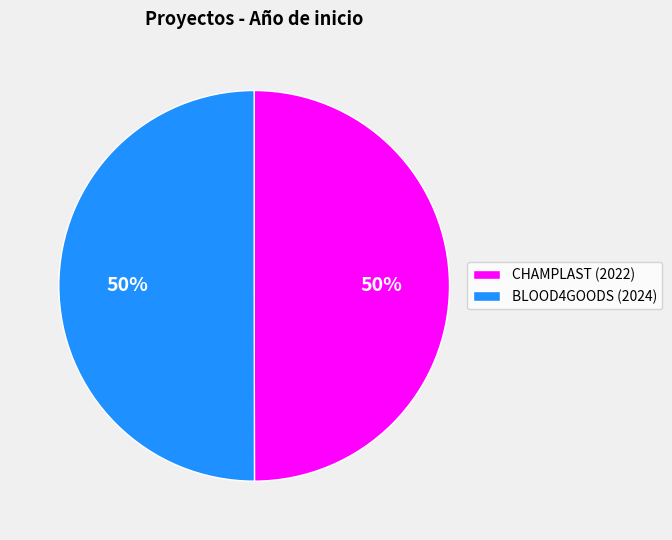

To the nearest percent, what percentage of the pie is CHAMPLAST (2022)?

50%